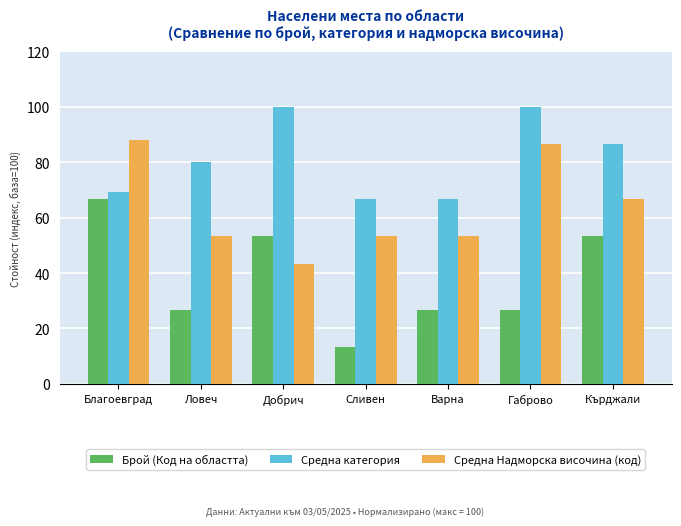

At how many categories does at least one series exceed 26?

7